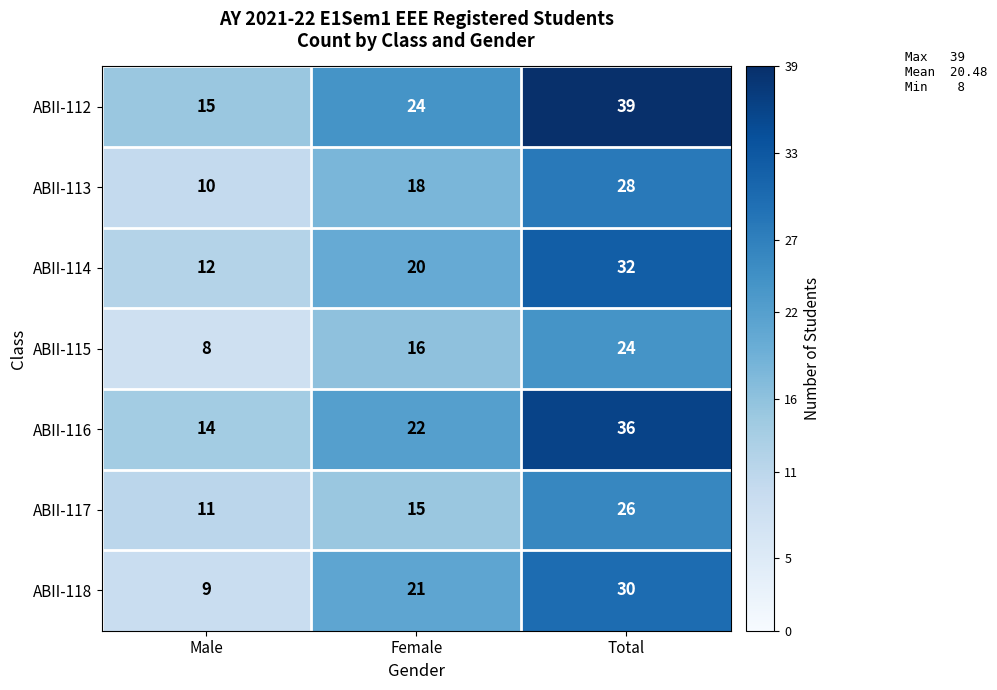

What is the difference between the highest and lowest values at Male?

7